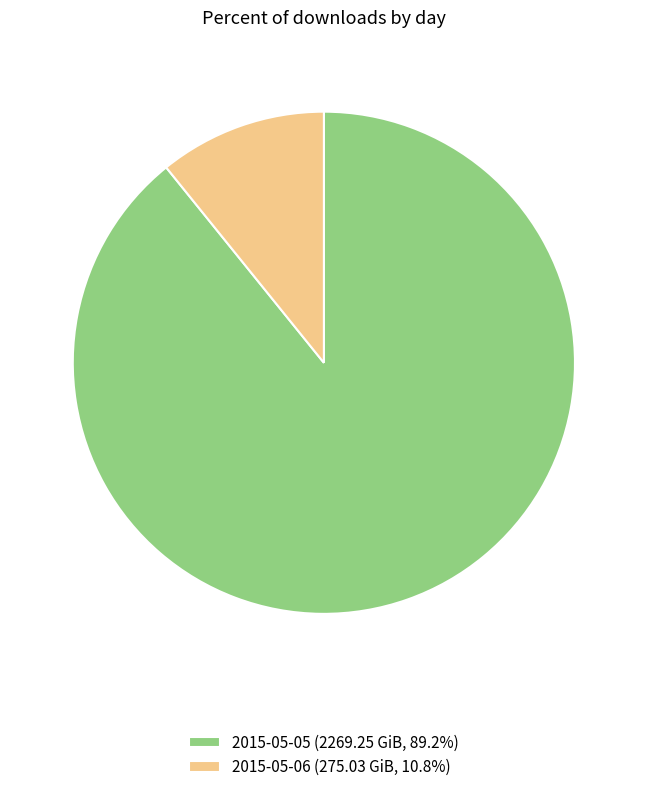

Which slice is the largest?

2015-05-05